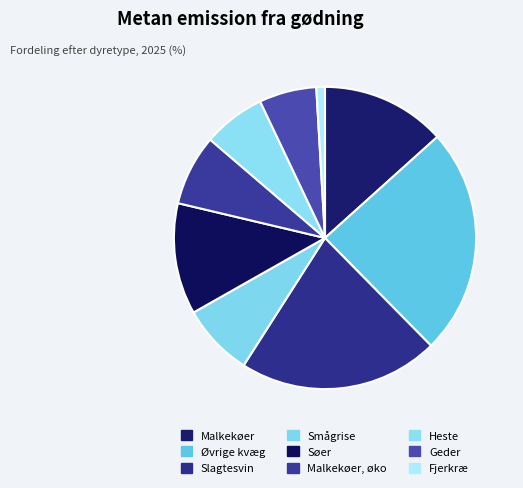

To the nearest percent, what percentage of the pie is Malkekøer?

13%